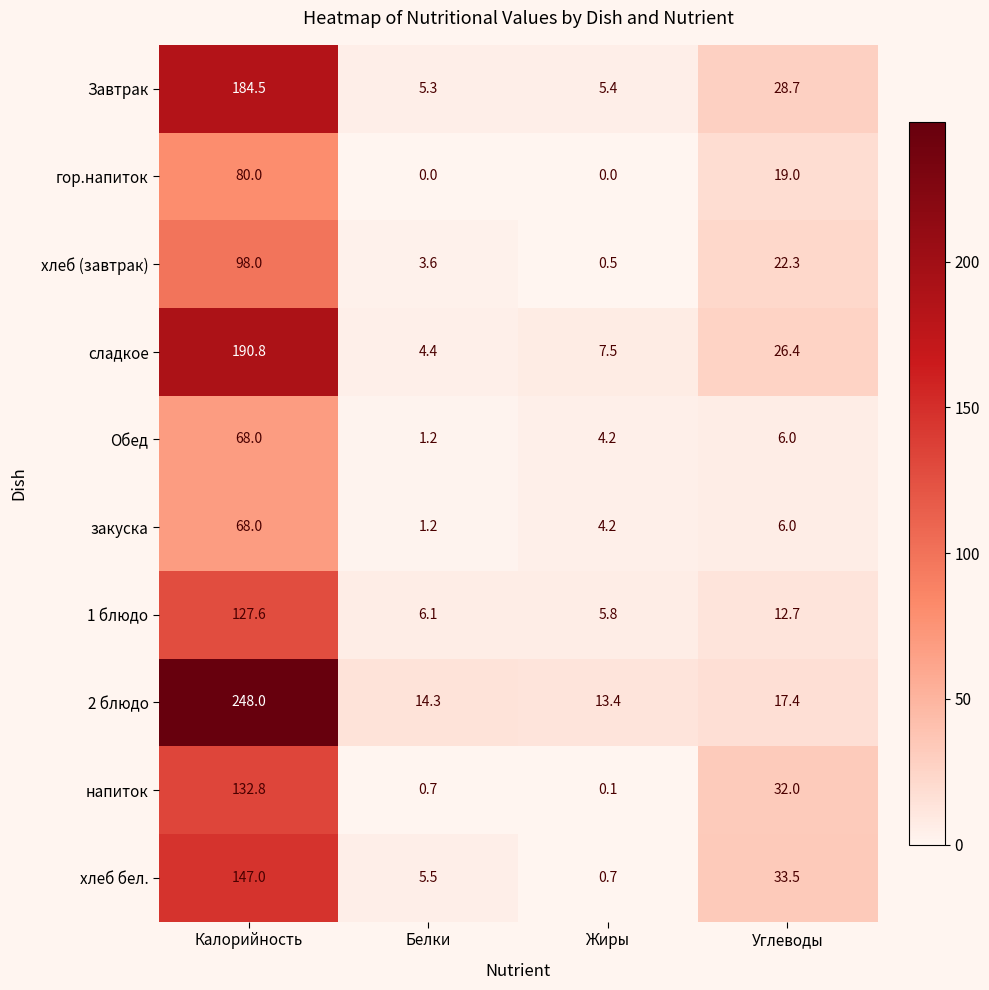

At how many categories does at least one series exceed 244?

1